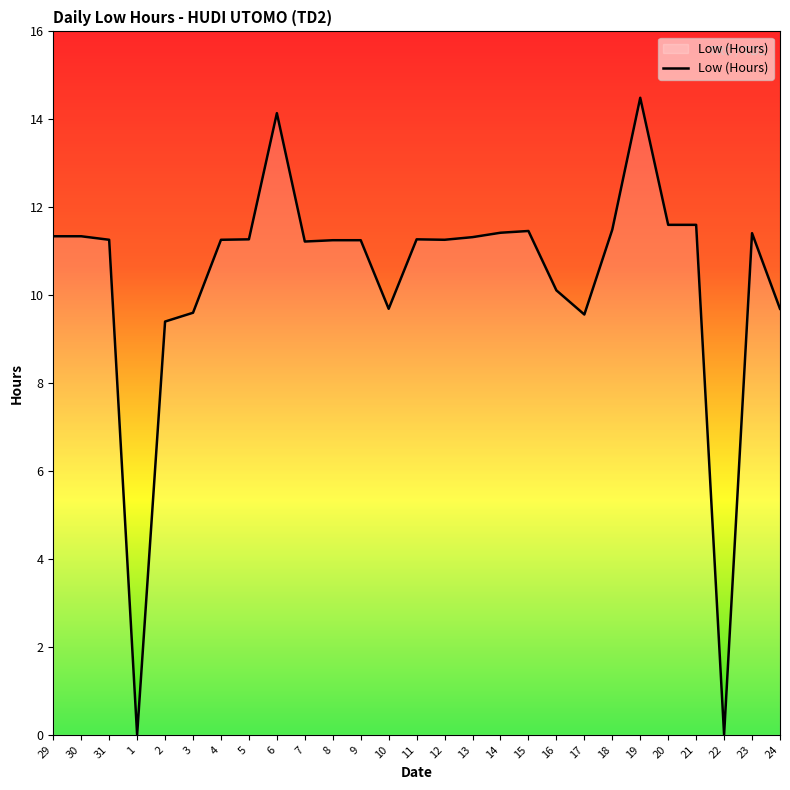

How many series are shown in this chart?

1